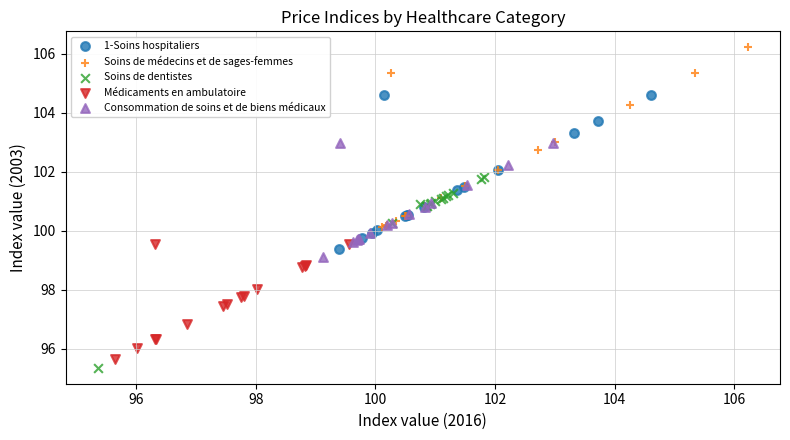

What are all the series names shown in the legend?

1-Soins hospitaliers, Soins de médecins et de sages-femmes, Soins de dentistes, Médicaments en ambulatoire, Consommation de soins et de biens médicaux